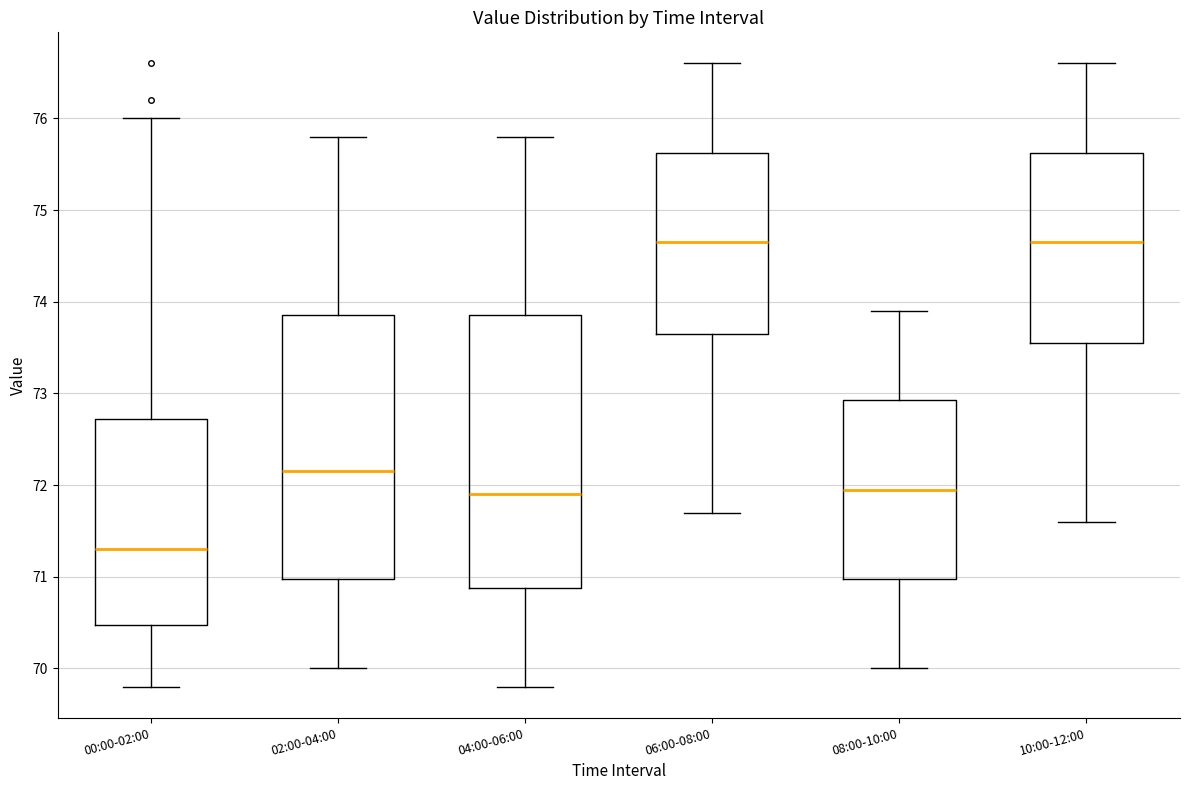

Reading left to right, read every box against the y-axis: the position of its median line, the range the box covers, and the ends of its whiskers. The values are not printed on the chart, so give them approximately, as read against the axis.

00:00-02:00: median 71.3, box 70.5 to 72.7, whiskers 69.8 to 76.0
02:00-04:00: median 72.2, box 71.0 to 73.9, whiskers 70.0 to 75.8
04:00-06:00: median 71.9, box 70.9 to 73.9, whiskers 69.8 to 75.8
06:00-08:00: median 74.7, box 73.7 to 75.6, whiskers 71.7 to 76.6
08:00-10:00: median 72.0, box 71.0 to 72.9, whiskers 70.0 to 73.9
10:00-12:00: median 74.7, box 73.6 to 75.6, whiskers 71.6 to 76.6